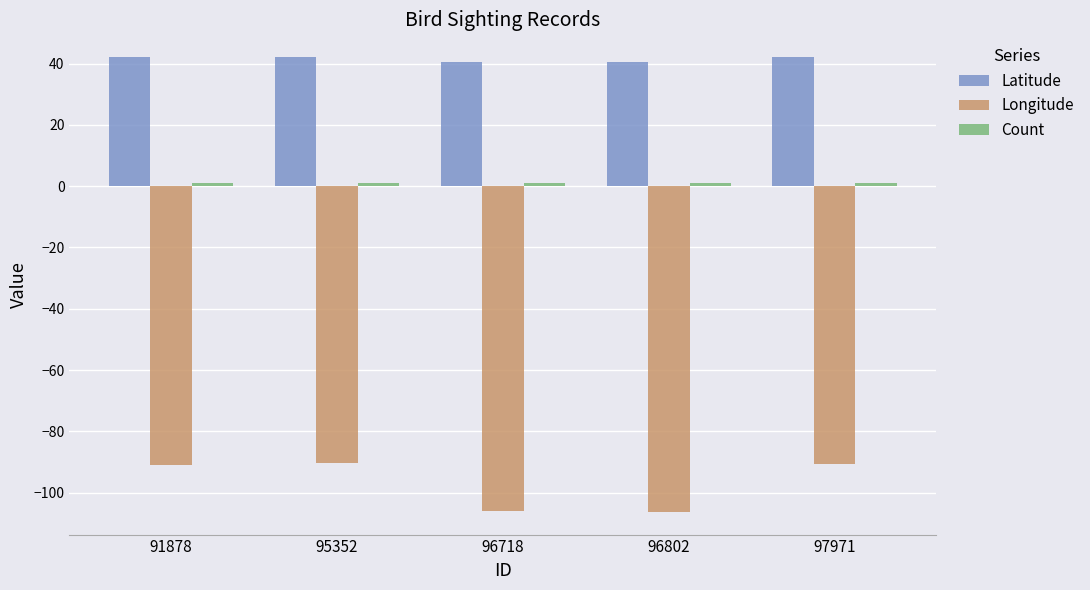

Where does the Latitude series first go above 42?

91878